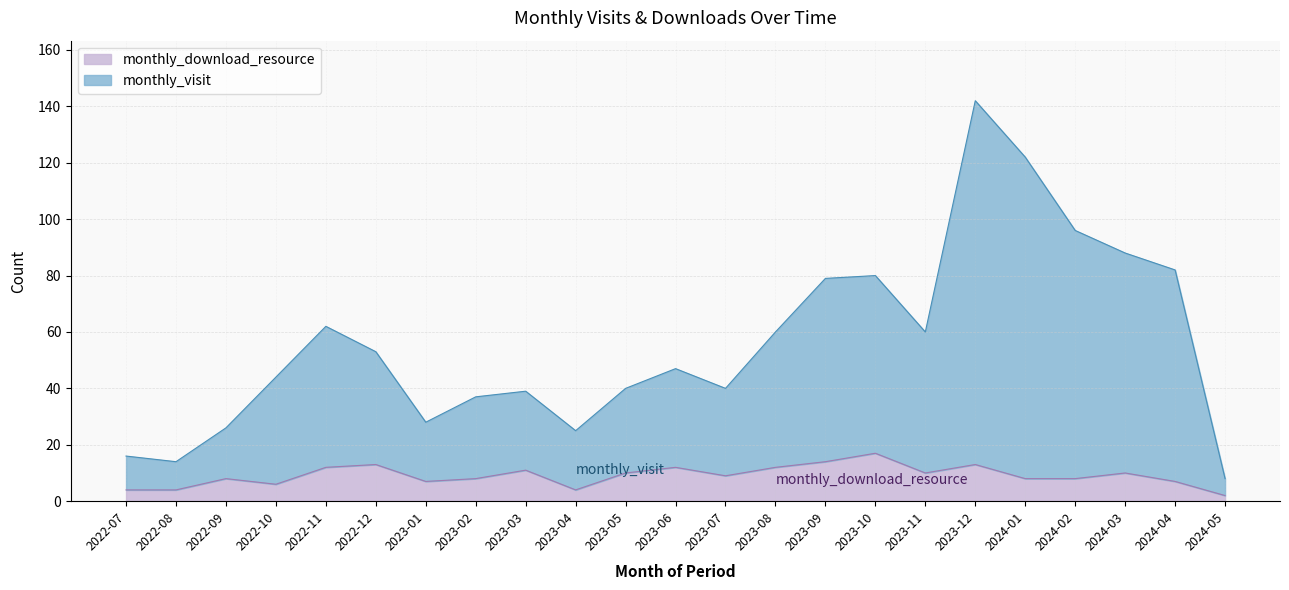

Which category has the highest value across all series?

2023-12